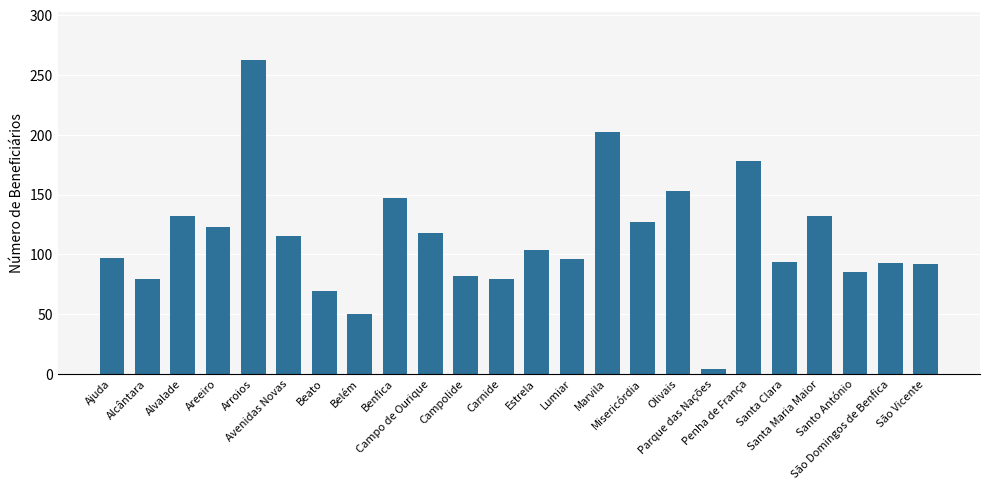

What is the difference between the values at Areeiro and Parque das Nações?

119